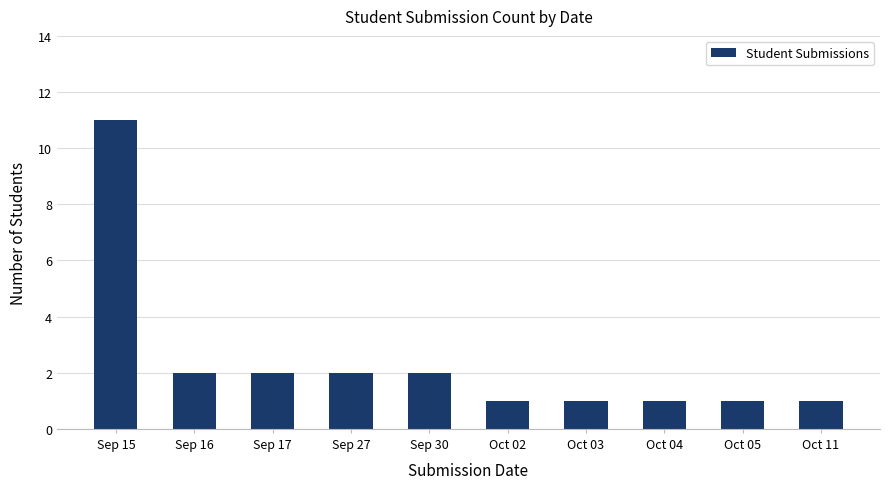

Count the values in the range 1 to 2.

9